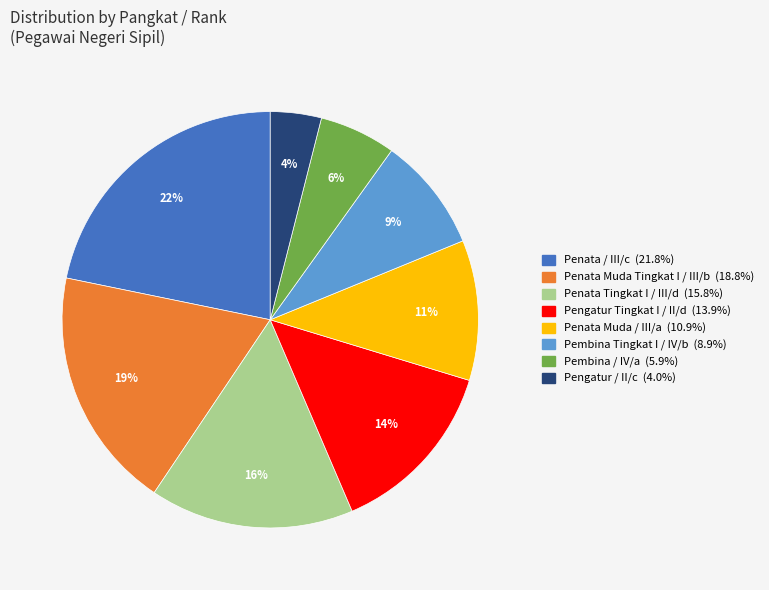

Is there a majority slice in this chart?

No